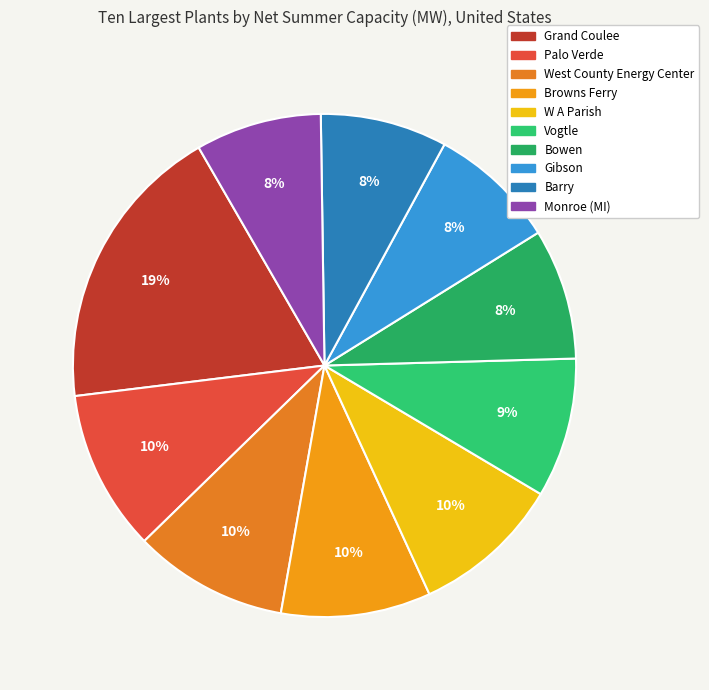

Count the number of slices in the pie.

10